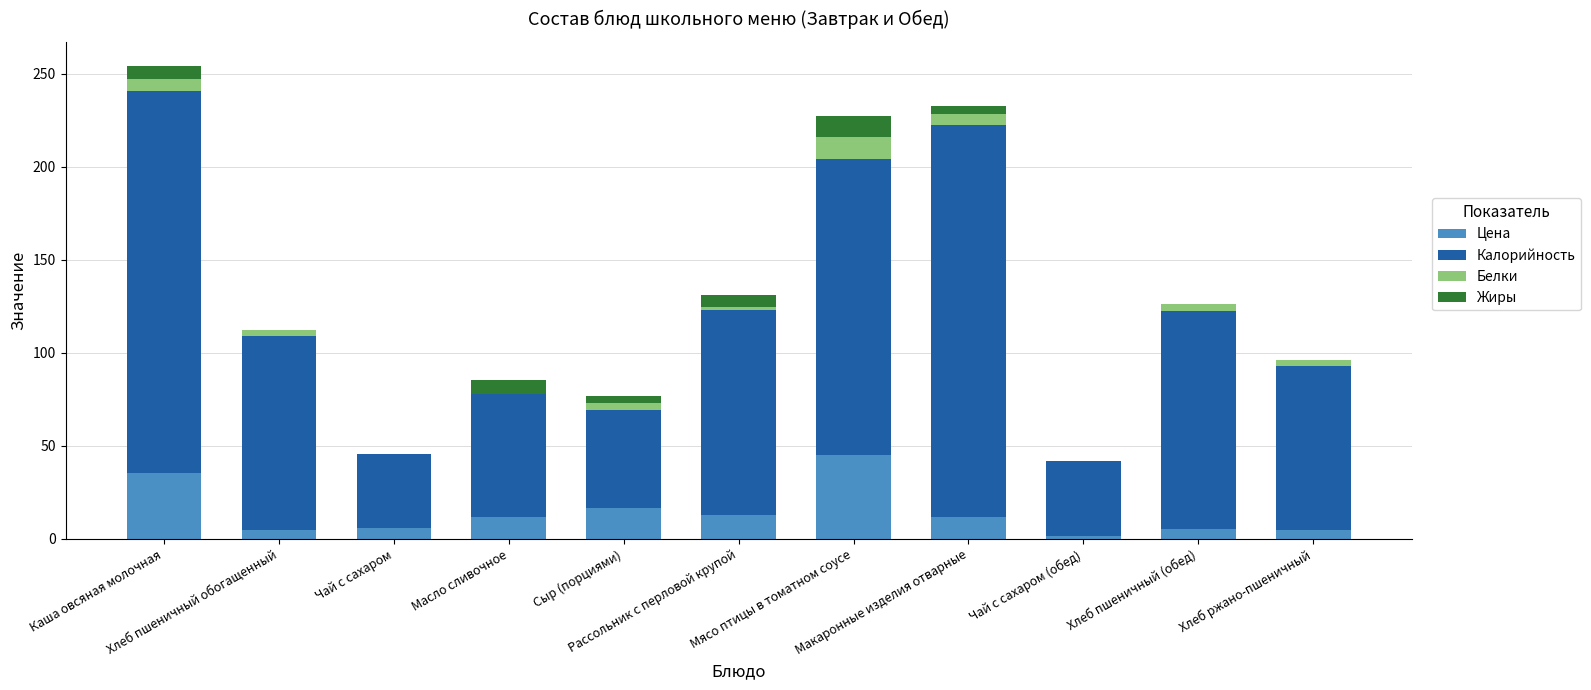

How many distinct data groups are displayed?

4